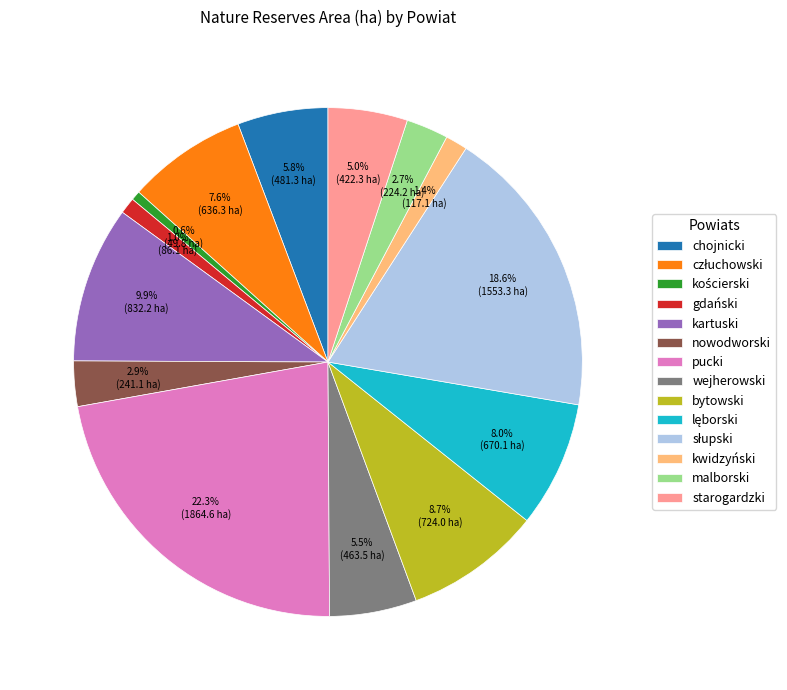

Approximately how many times larger is the value at chojnicki compared to pucki?

0.3